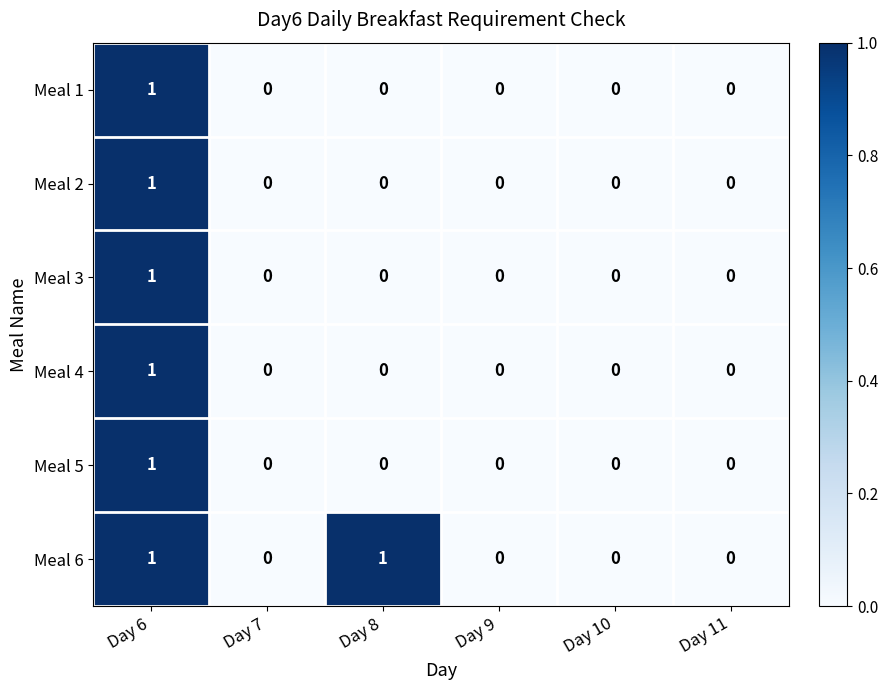

At which category is the sum across all series the highest?

Day 6